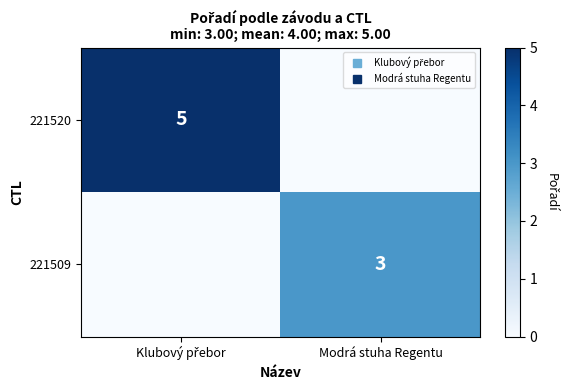

List the series in order of their peak value, lowest first.

221509, 221520